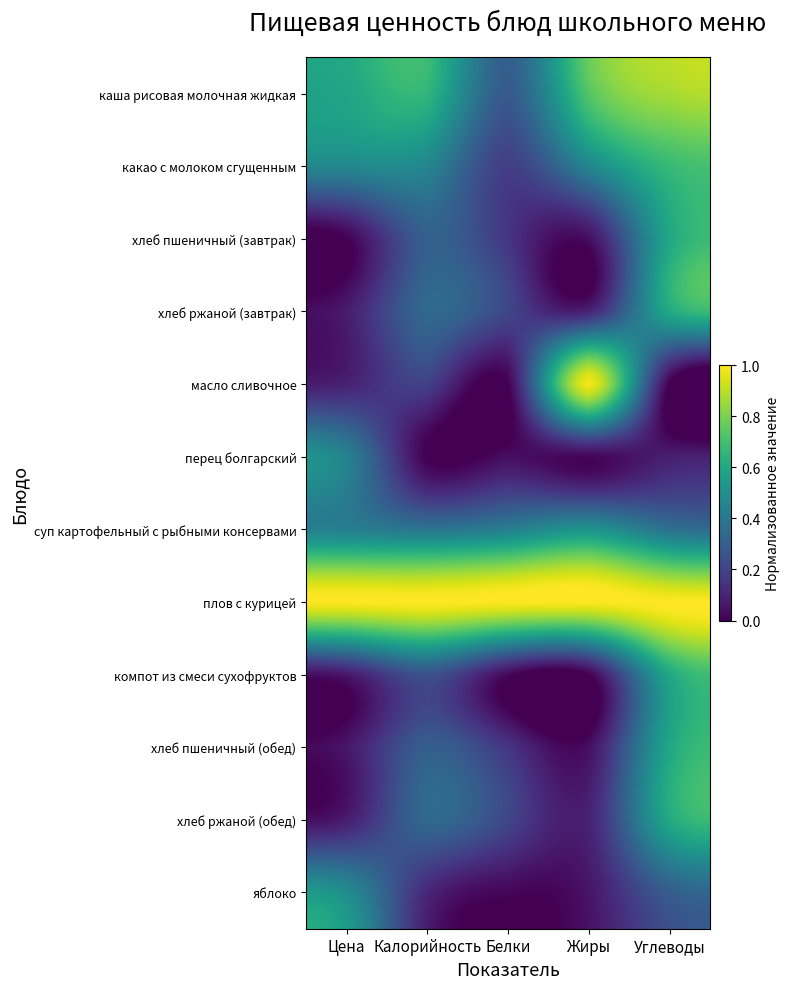

At which category is the sum across all series the highest?

Углеводы